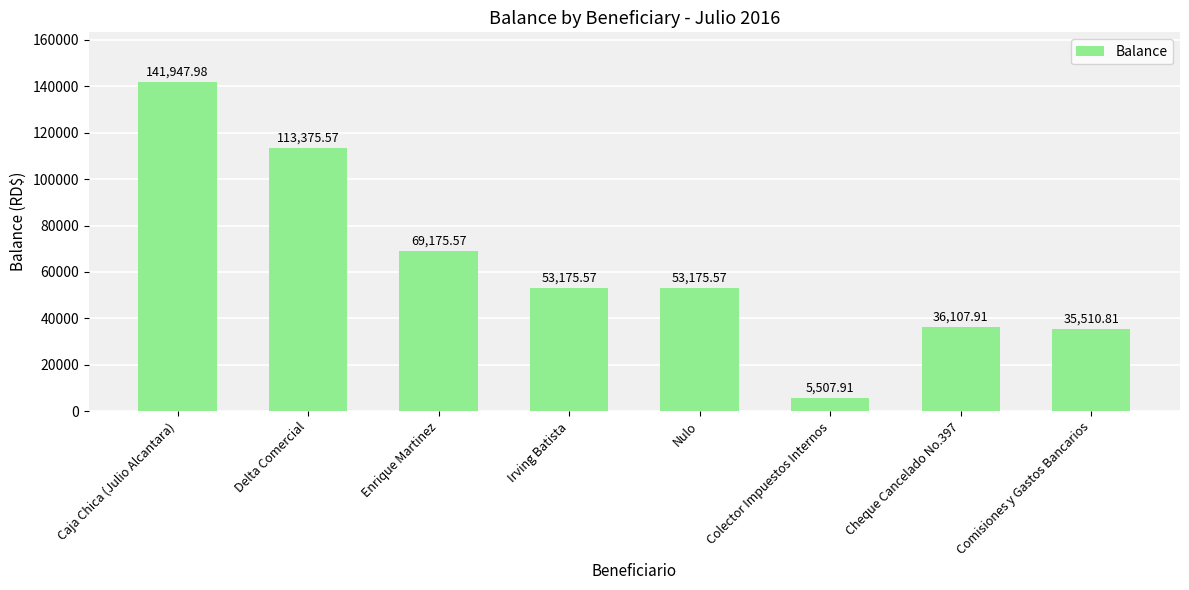

How many bars are there in total?

8